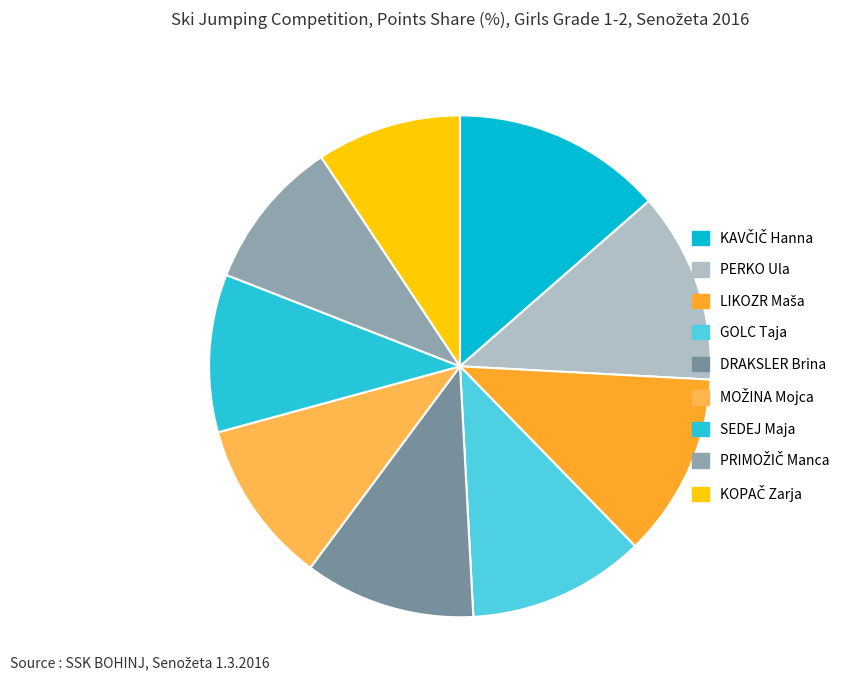

Which has a higher value, PERKO Ula or DRAKSLER Brina?

PERKO Ula